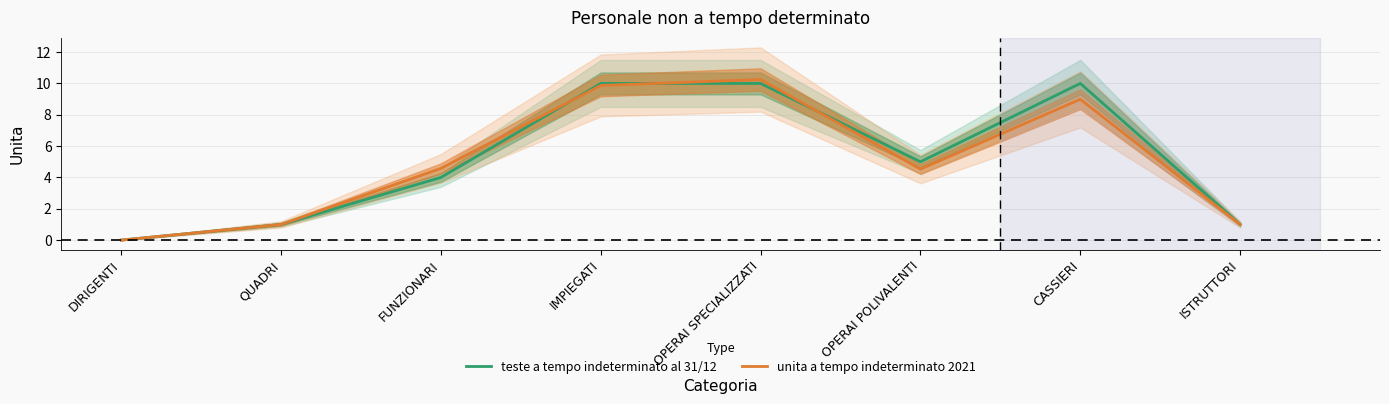

What is the difference between the unita a tempo indeterminato 2021 values at DIRIGENTI and CASSIERI?

9.0